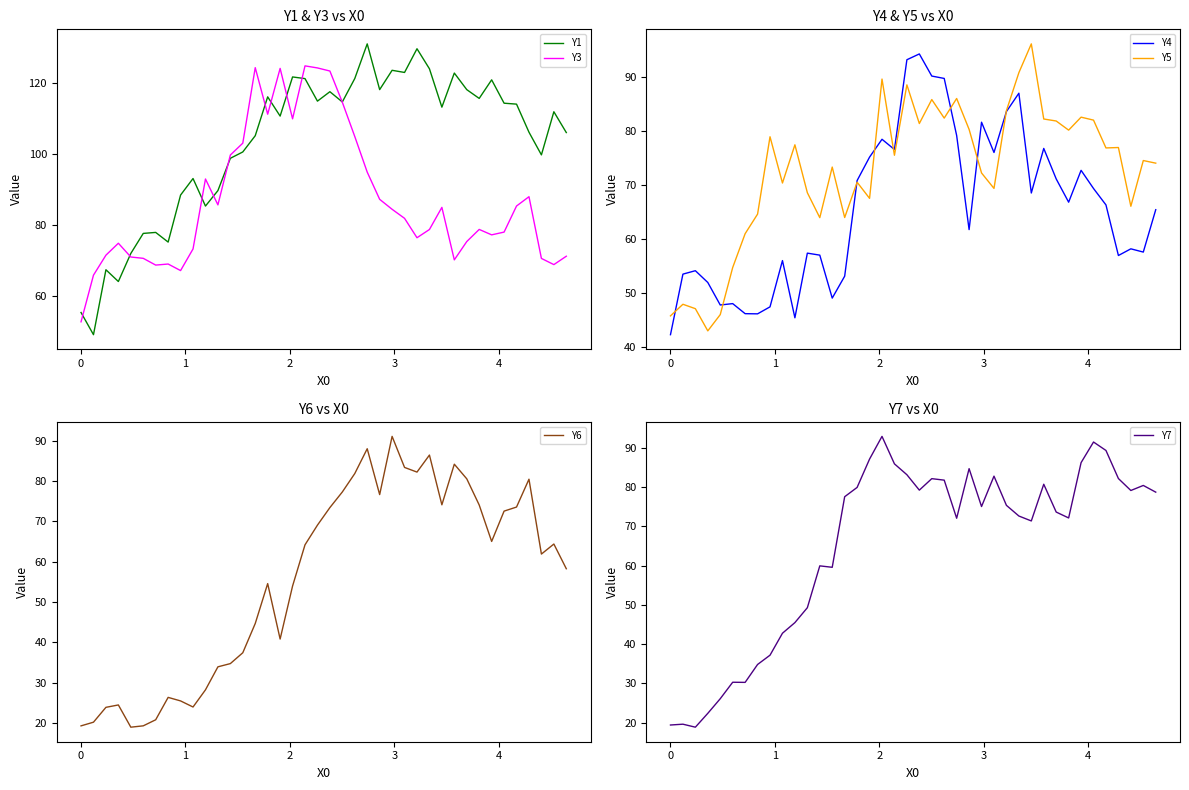

After their last crossing, which series has the higher values: Y4 or Y7?

Y7